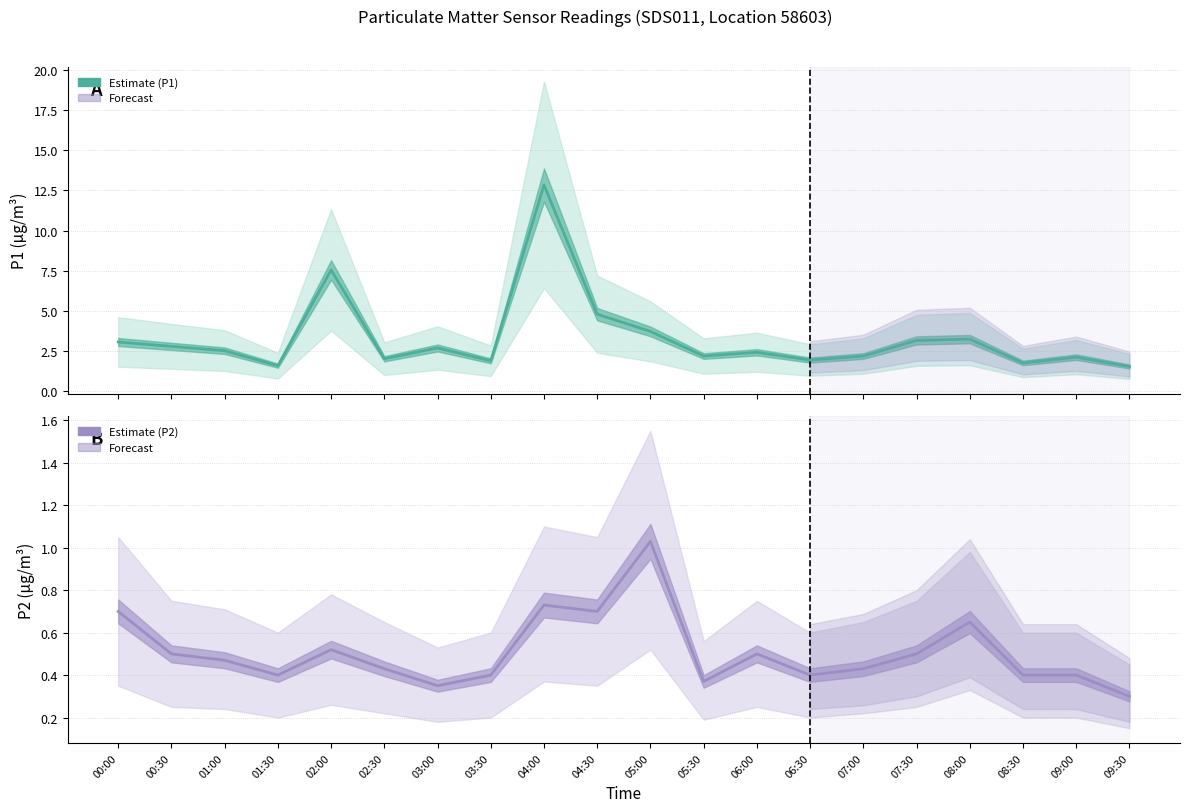

Which series has the largest total across all categories?

P1 Estimate